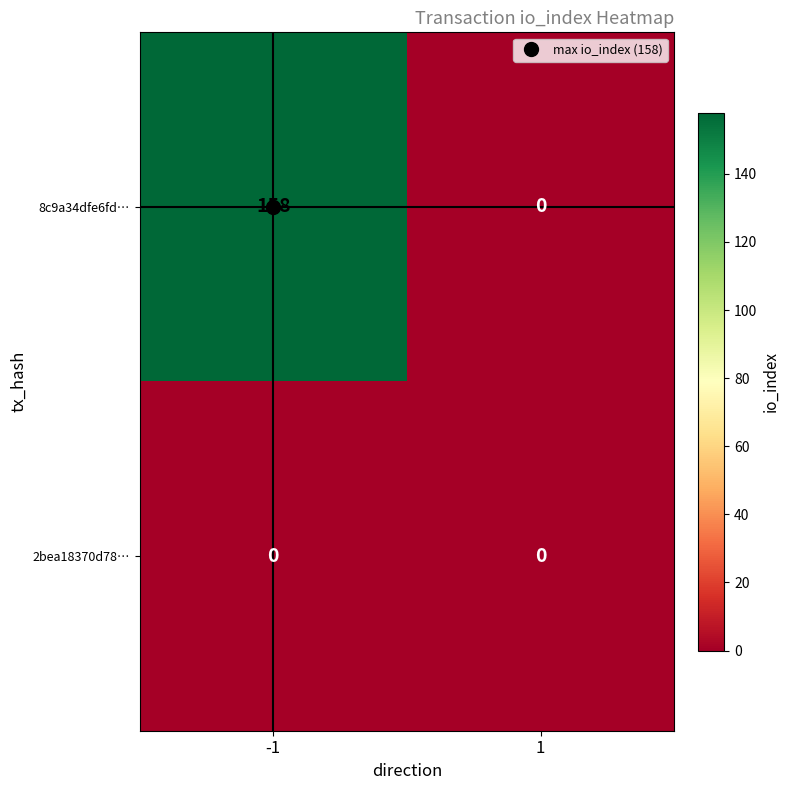

The value of 8c9a34dfe6fd… at 1 is 107. True or false?

False